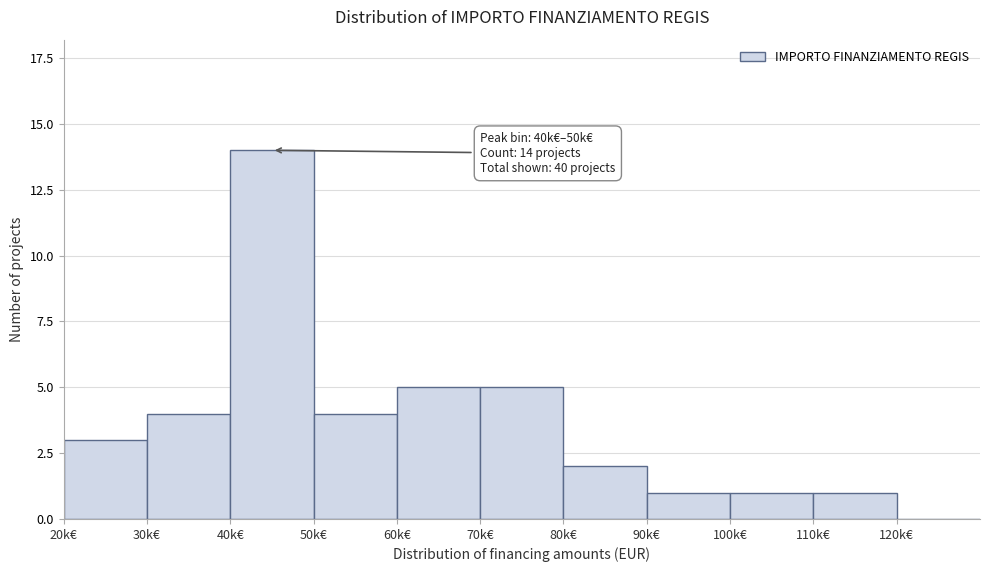

Reading right to left, extract all data points from this chart.

120k€=0	110k€=1	100k€=1	90k€=1	80k€=2	70k€=5	60k€=5	50k€=4	40k€=14	30k€=4	20k€=3